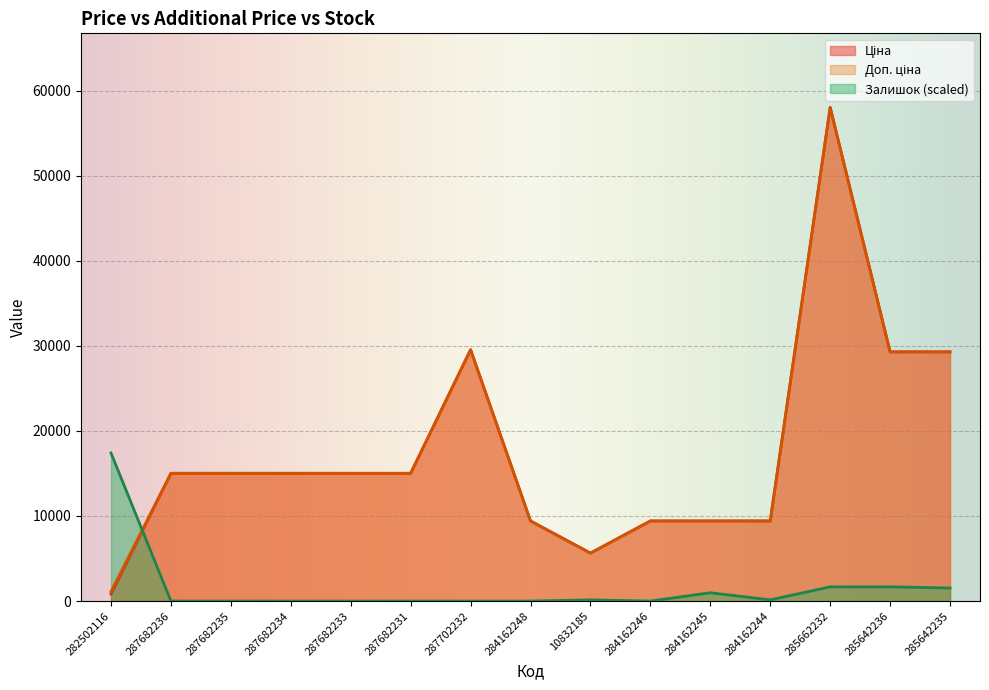

Between 10832185 and 284162246, which is larger?

284162246